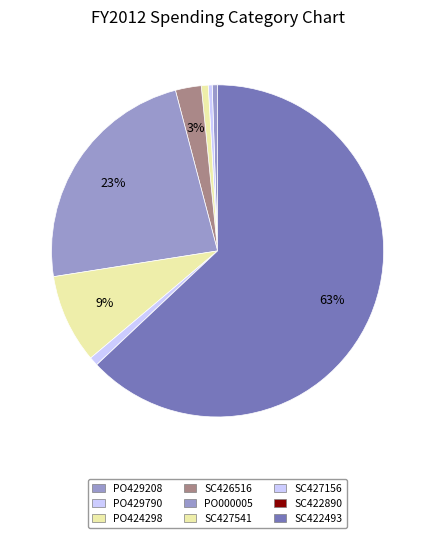

What is the smallest slice in the pie chart?

SC422890